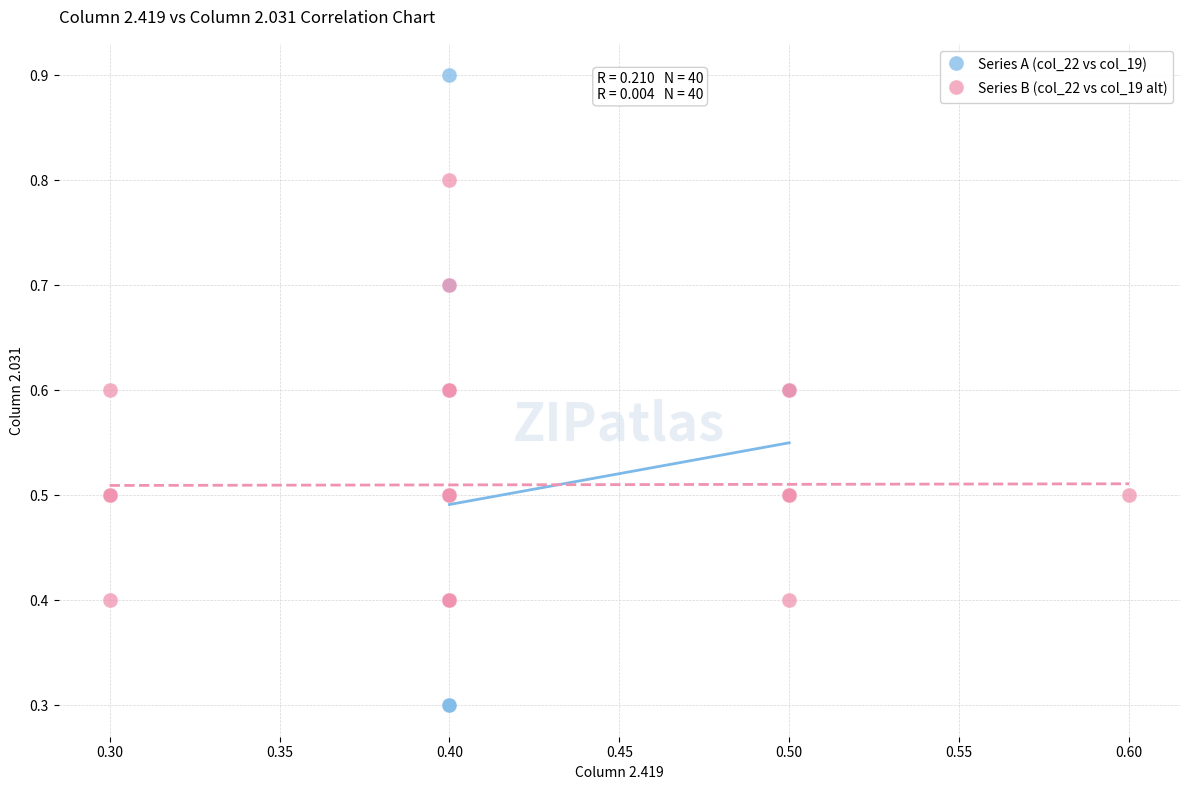

Which series has the widest spread of Y values?

Series A (col_22 vs col_19)